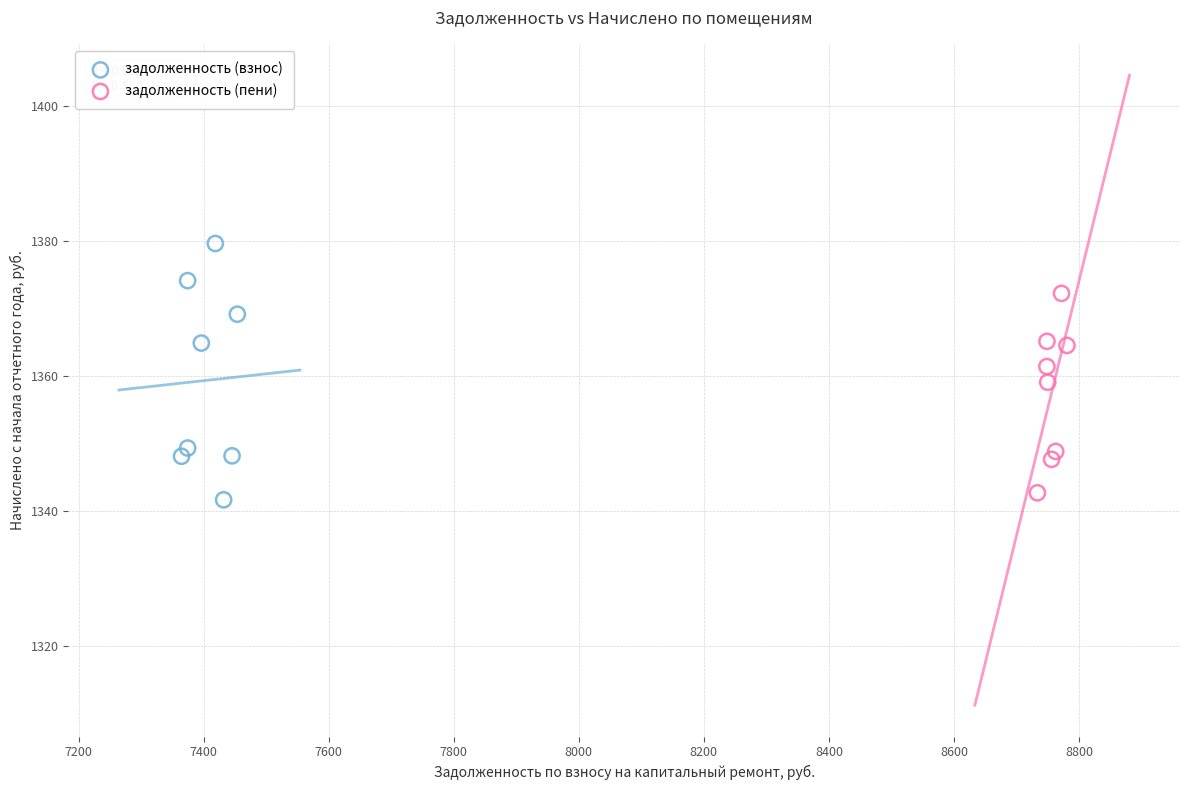

Which series contains the highest Y value?

задолженность (взнос)